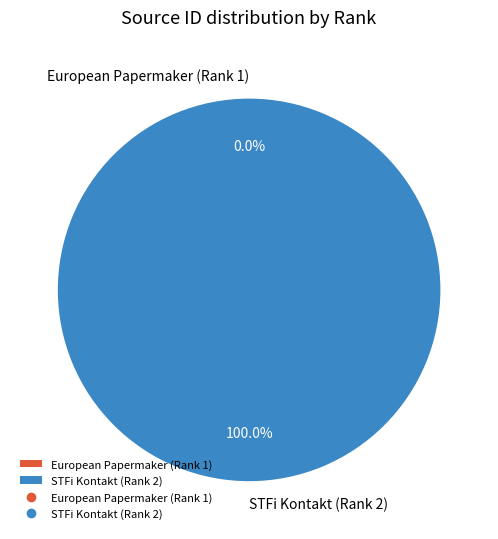

Does STFi Kontakt (Rank 2) account for over 50% of the chart?

Yes